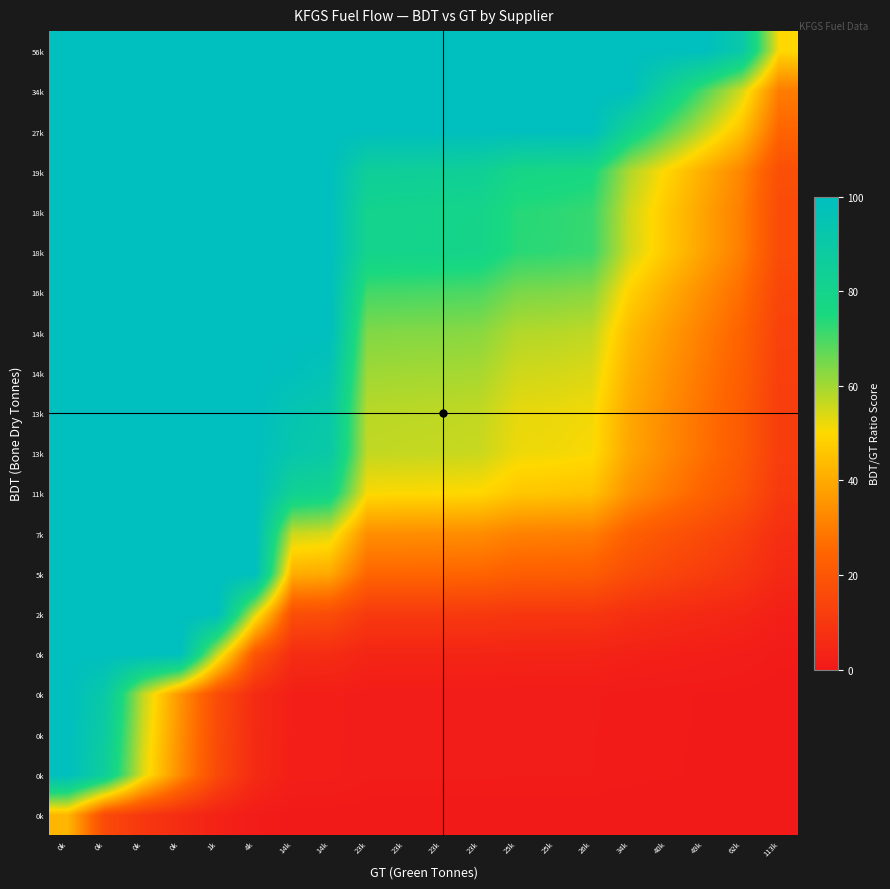

What is the greatest value displayed?

100.0